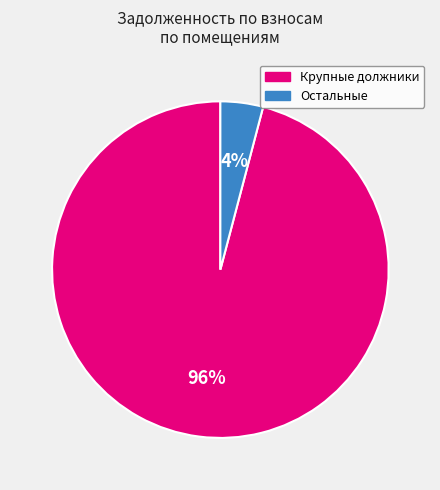

To the nearest percent, what is the difference between the largest and smallest slice percentages?

92%